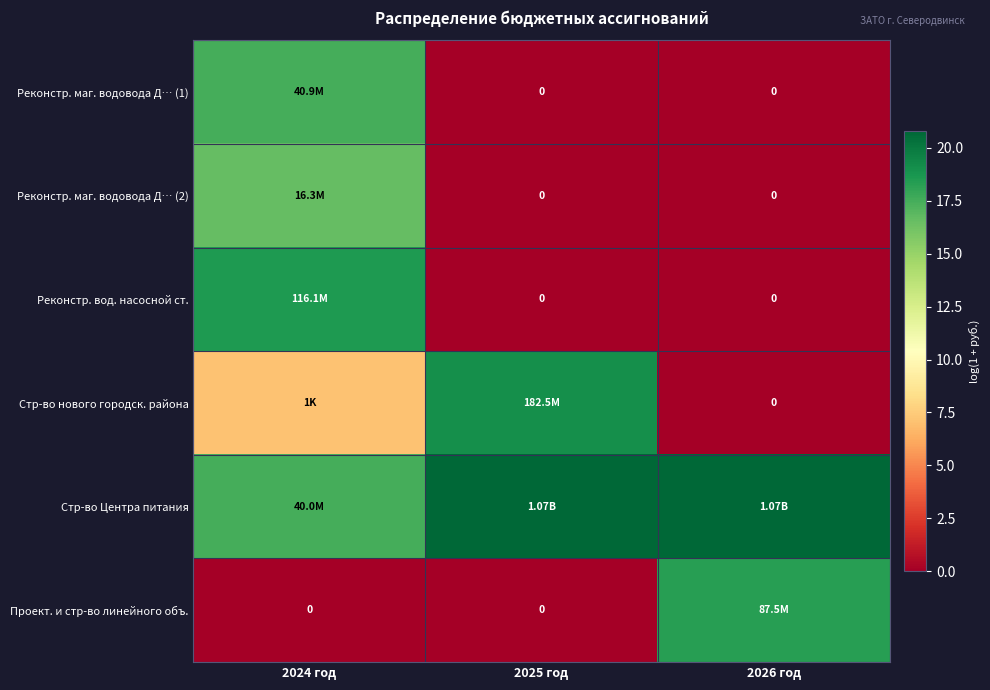

At 2025 год, list the series in order from largest to smallest.

Стр-во Центра питания, Стр-во нового городск. района, Реконстр. маг. водовода Д… (1), Реконстр. маг. водовода Д… (2), Реконстр. вод. насосной ст., Проект. и стр-во линейного объ.